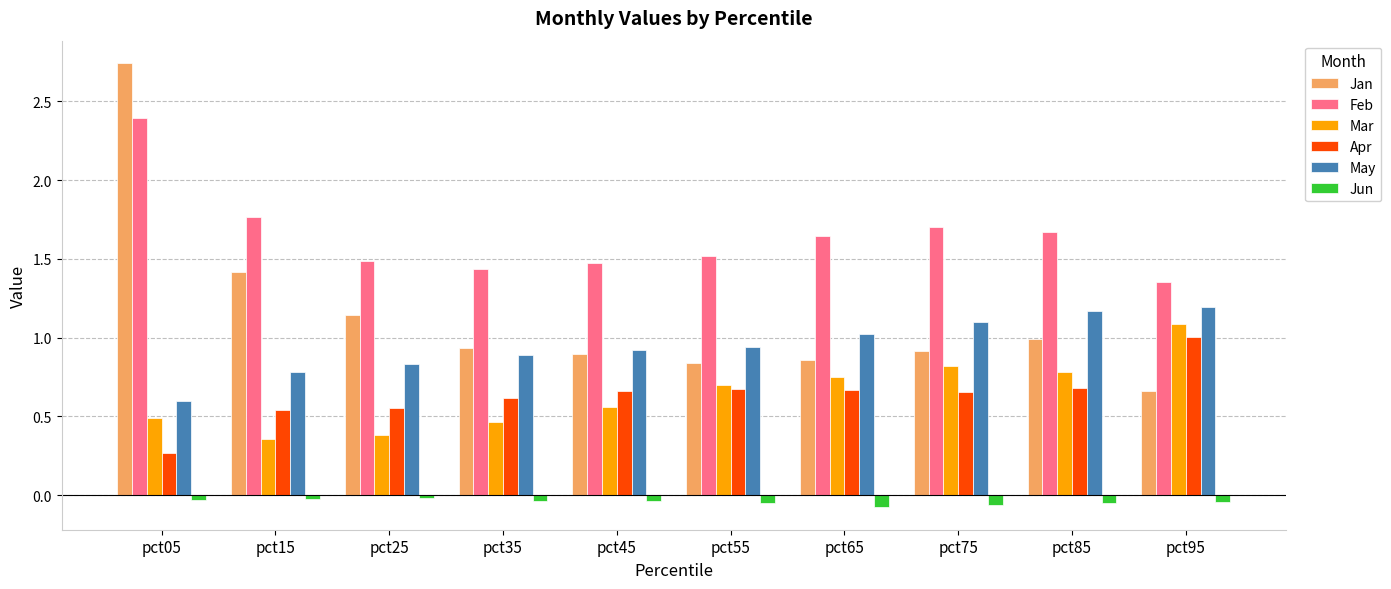

What is the total value across all series at pct85?

5.2